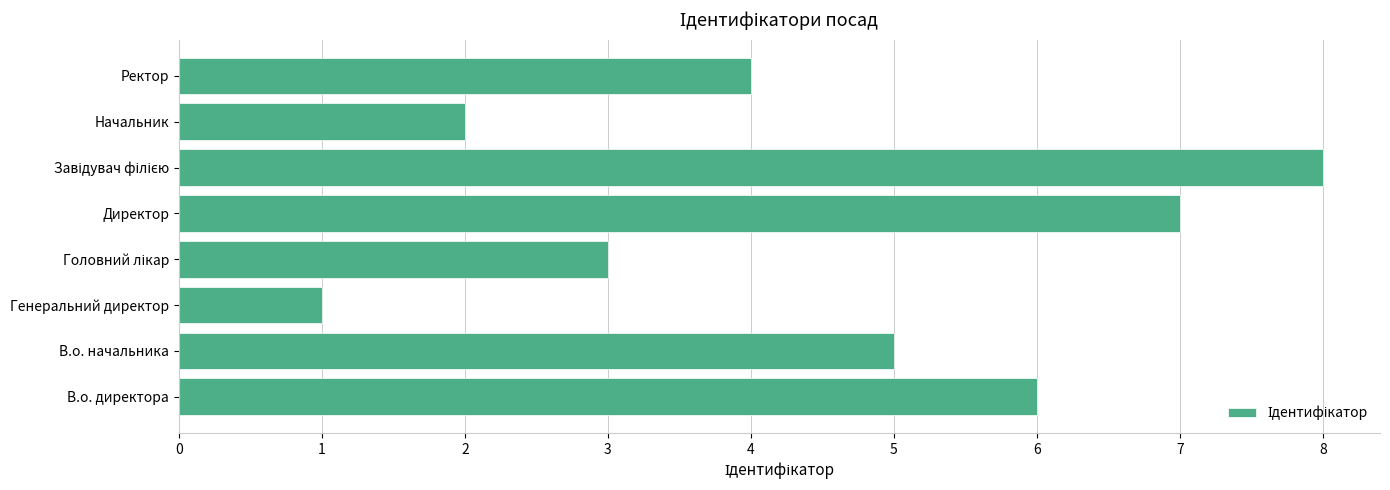

Reading top to bottom, extract all data points from this chart.

4	2	8	7	3	1	5	6